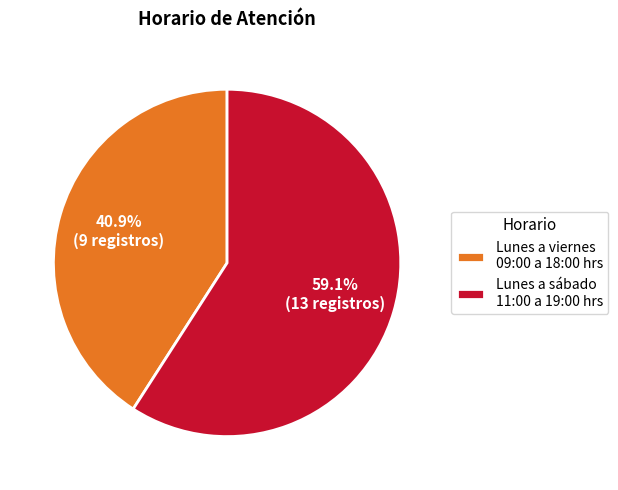

Rank the categories by value from lowest to highest.

Lunes a viernes 09:00 a 18:00 hrs, Lunes a sábado 11:00 a 19:00 hrs